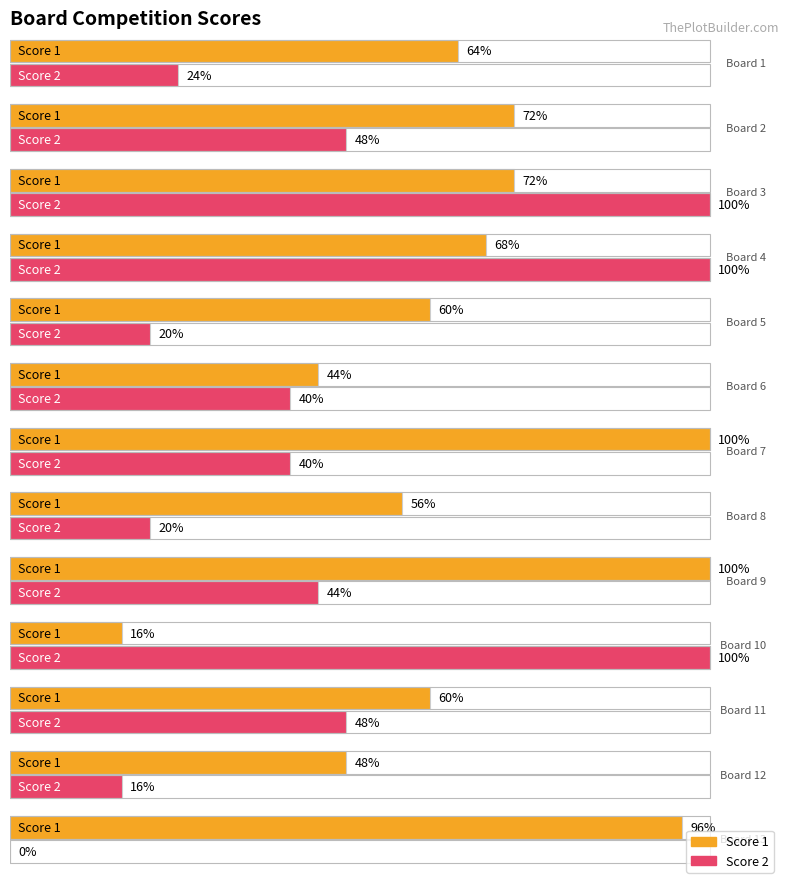

Reading left to right, extract all data points from this chart.

Score 1: 16	18	18	17	15	11	25	14	25	4	15	12	24
Score 2: 6	12	25	25	5	10	10	5	11	25	12	4	0